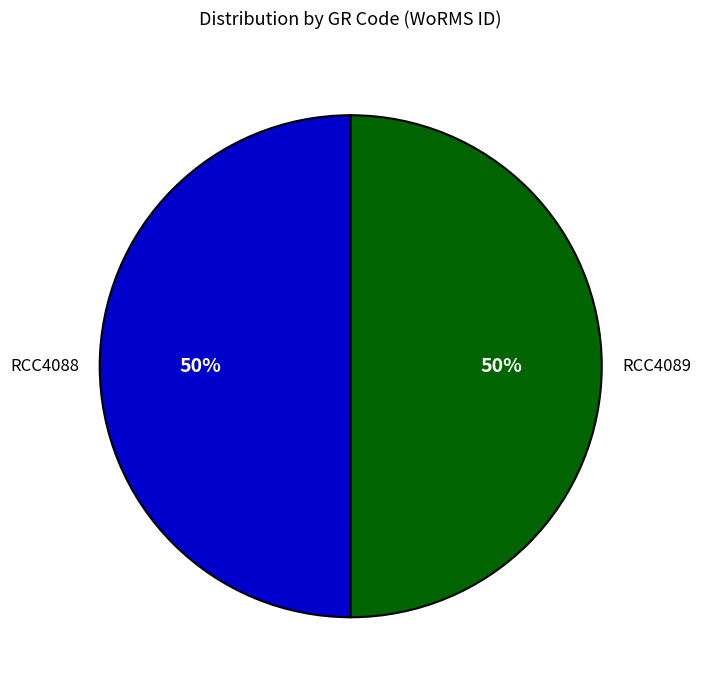

How many slices are in this pie chart?

2